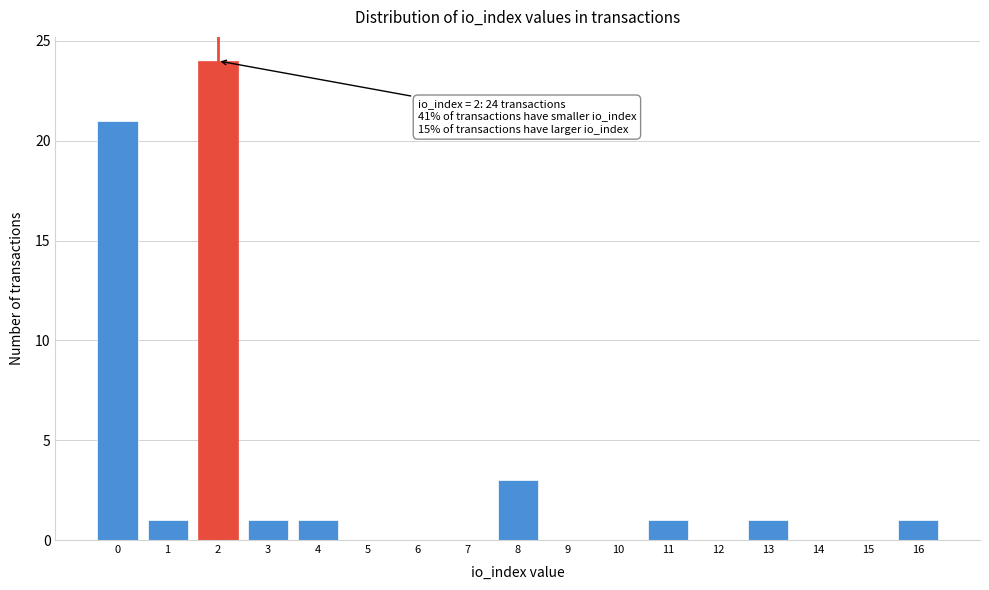

Over which range of the x-axis is the bar tallest?

1.5 to 2.5